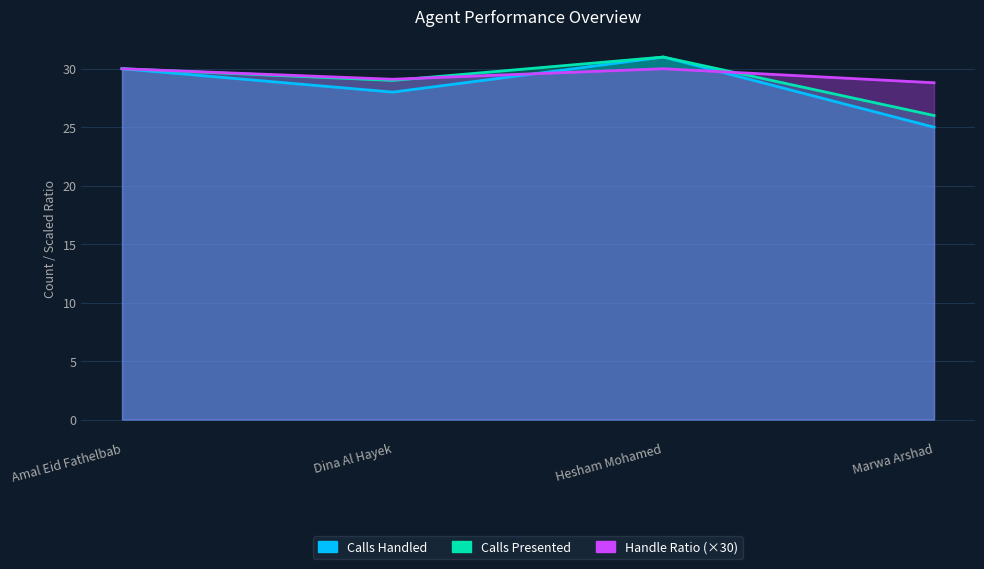

True or false: Calls Presented and Handle Ratio cross at least once.

True